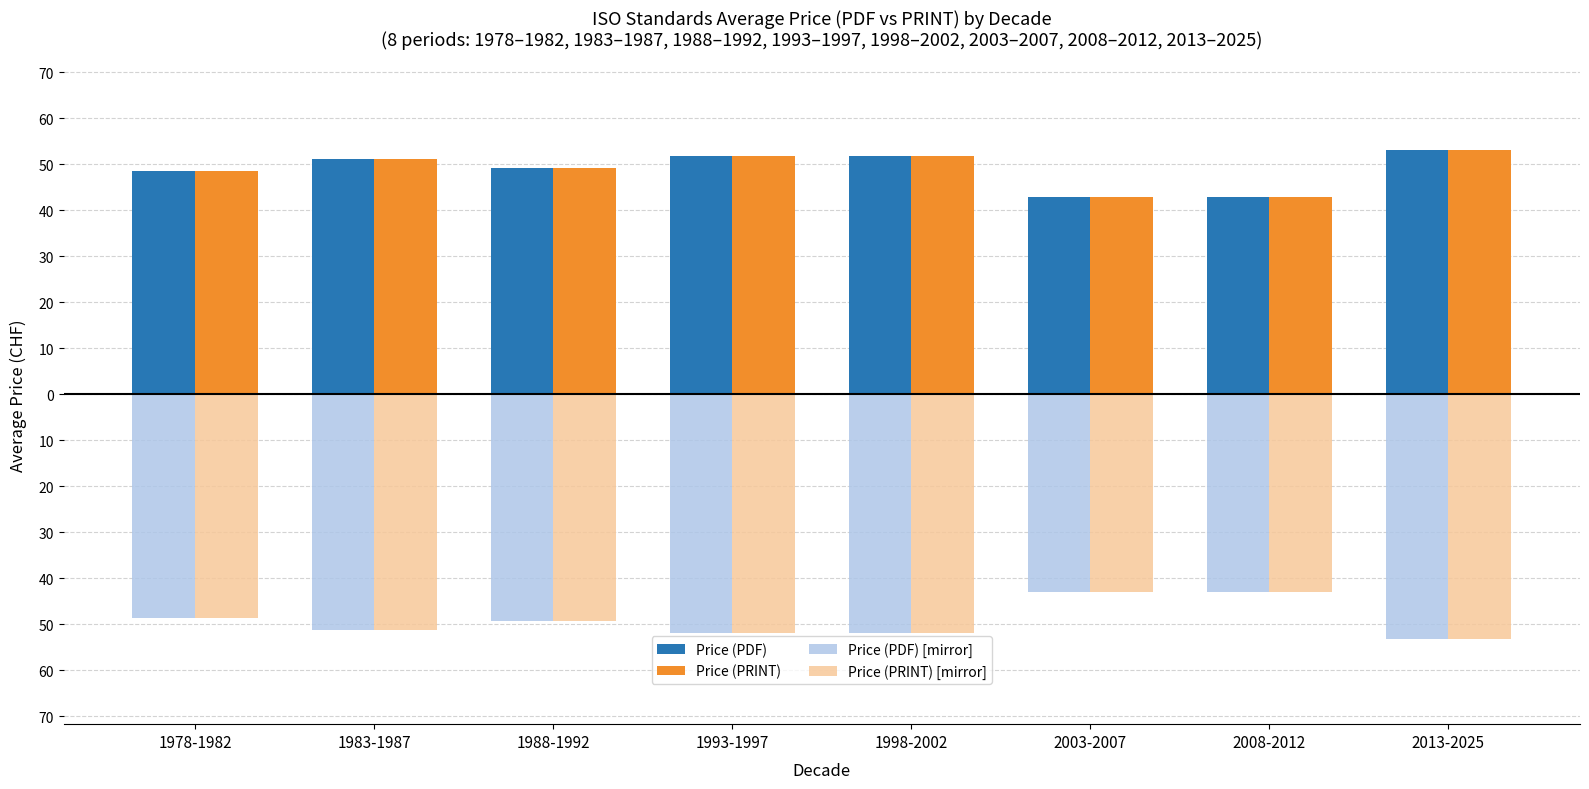

Does the chart contain any negative values?

Yes